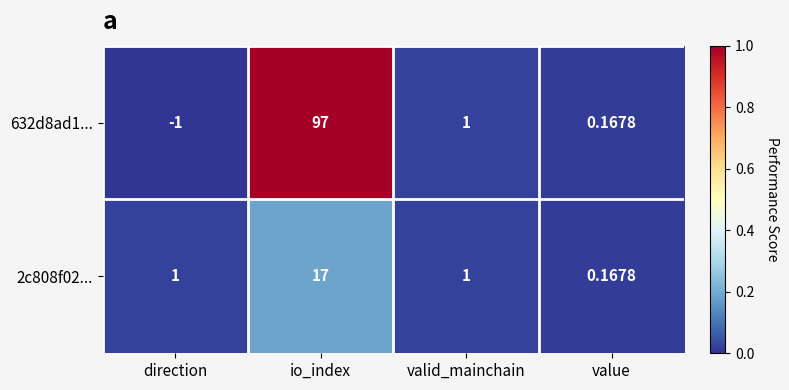

At which label does 632d8ad1... first exceed 1?

io_index